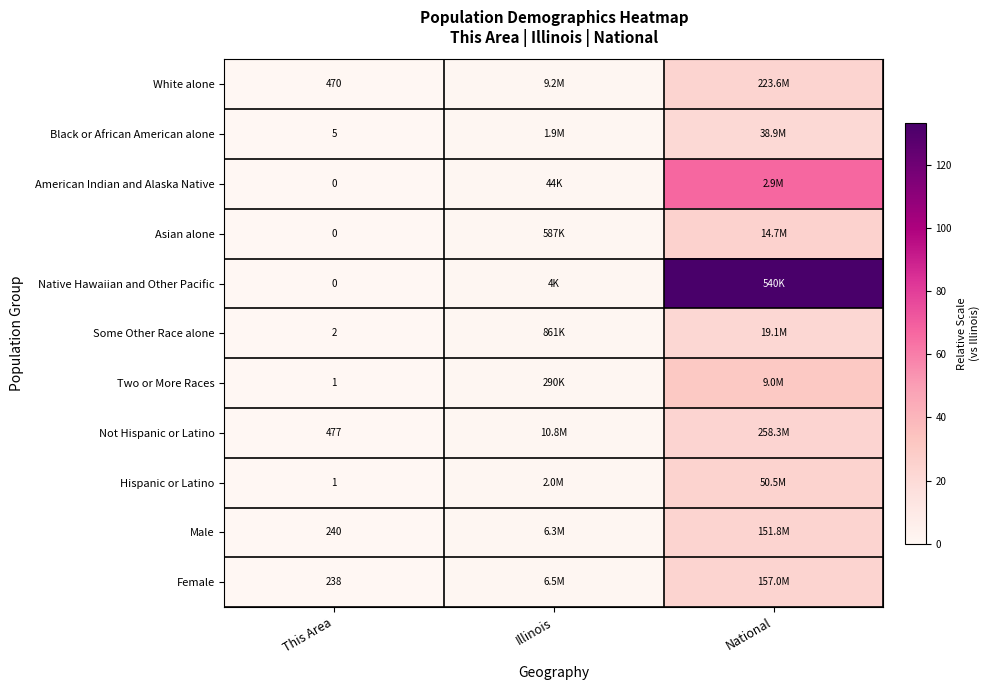

At how many categories does at least one series exceed 46?

1